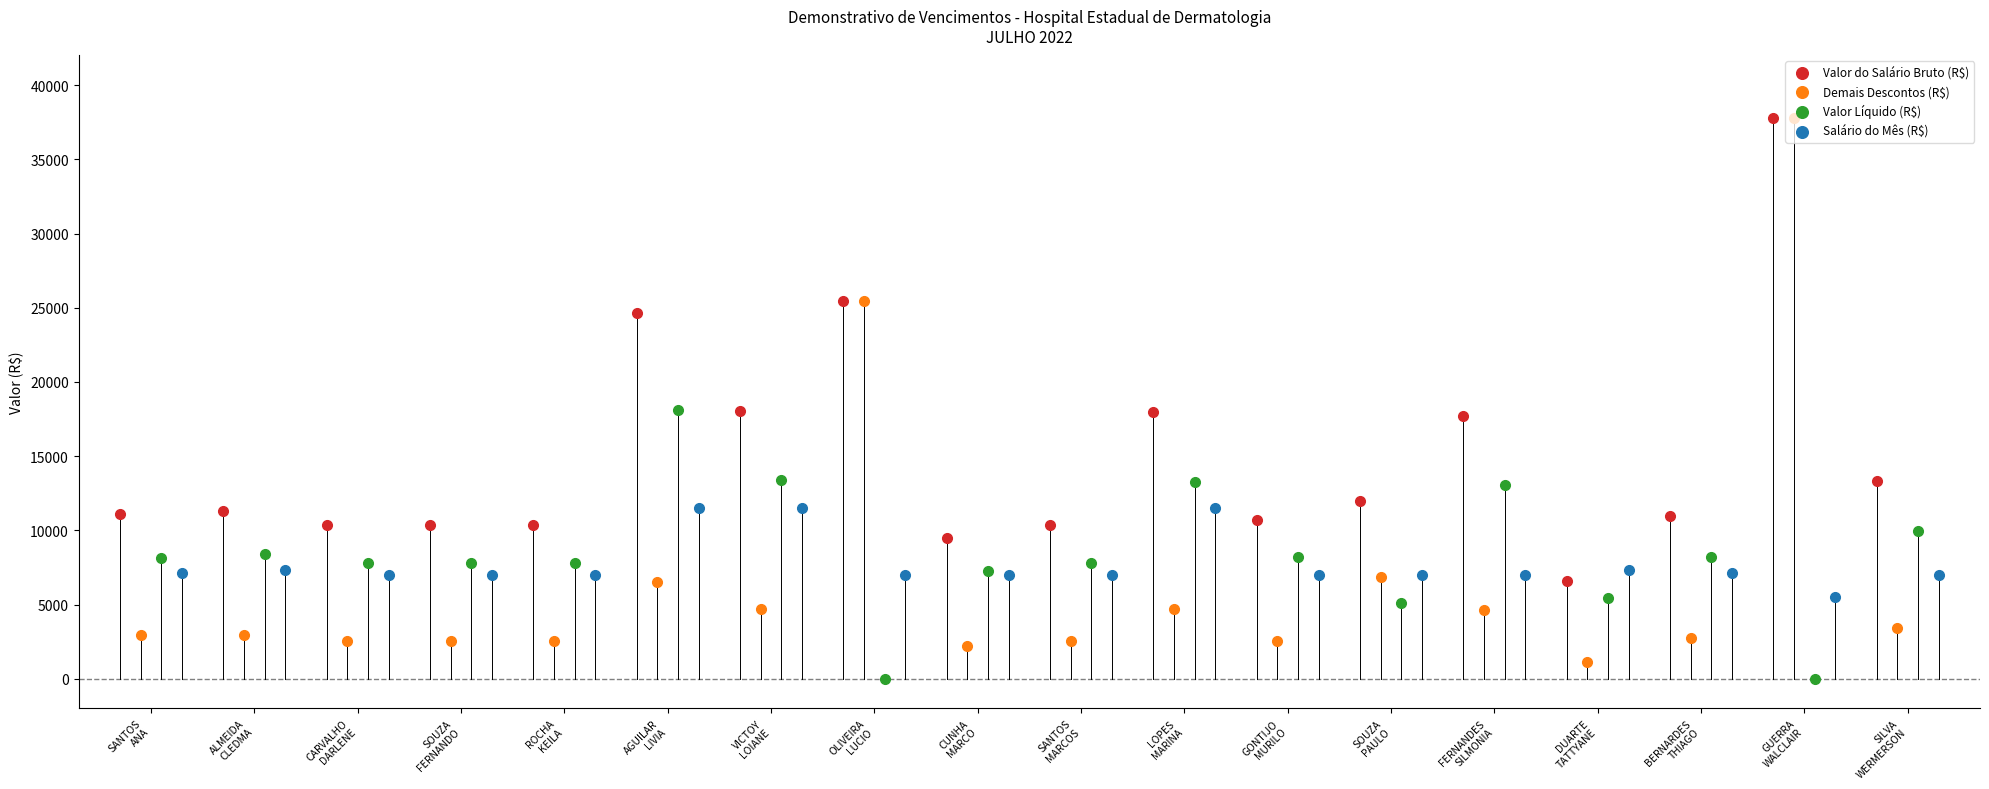

Is the value of Demais Descontos (R$) at ROCHA
KEILA greater than the value of Salário do Mês (R$) at SANTOS
MARCOS?

No